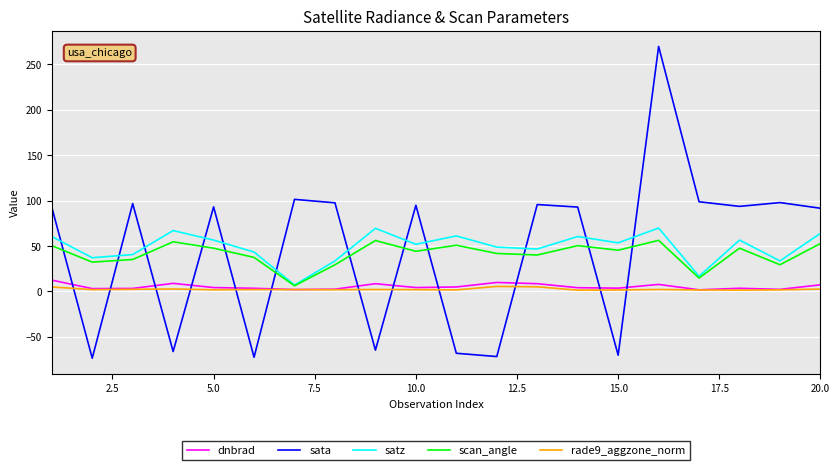

After their last crossing, which series has the higher values: sata or satz?

sata